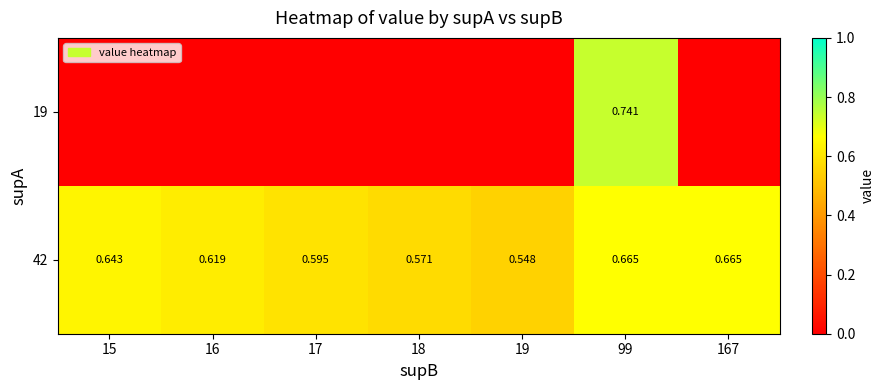

How many data points in 19 are above 0?

1